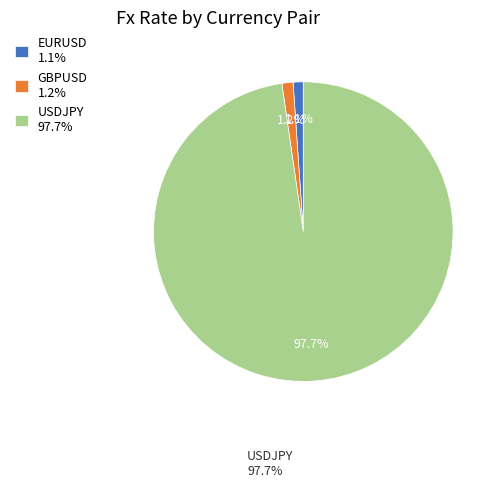

Count the number of slices in the pie.

3